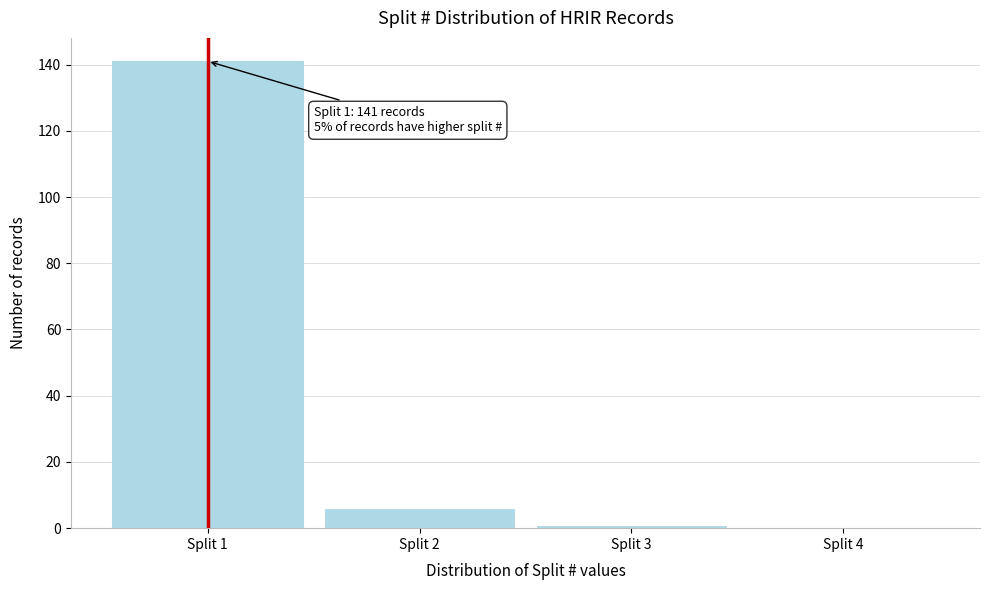

Over which range of the x-axis is the bar tallest?

0.5 to 1.5